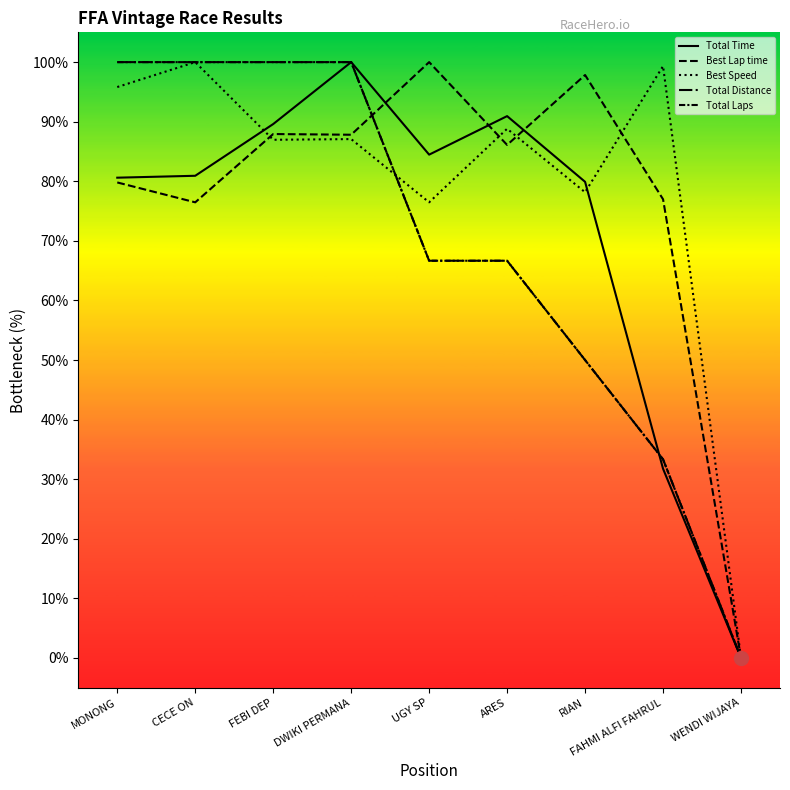

Does the chart have visible grid lines?

No